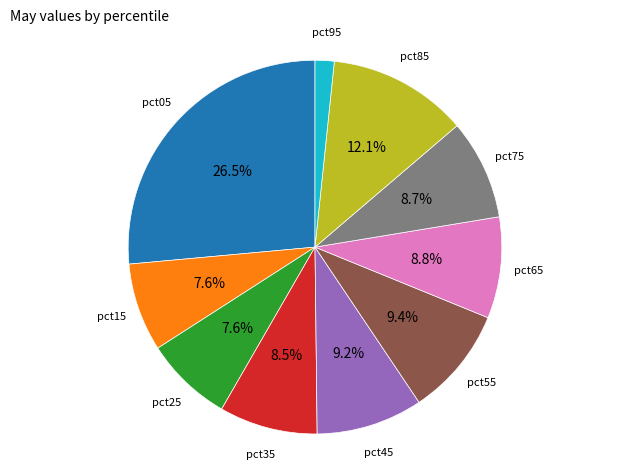

How many segments does this pie chart have?

10